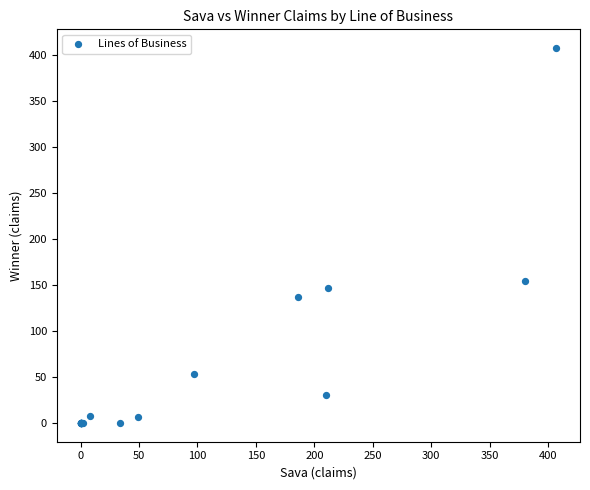

What Y value in the scatter plot is closest to 203?

154